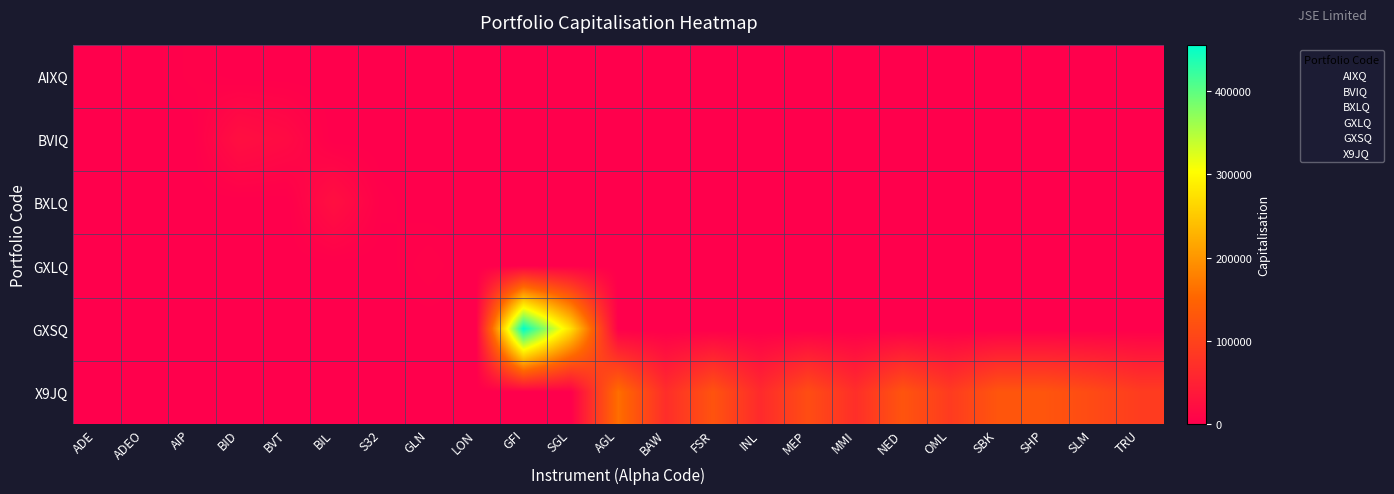

Reading left to right, transcribe all the data shown in this chart.

AIXQ: ADE=548.7	ADEO=14.0	AIP=4369.0	BID=0.0	BVT=0.0	BIL=0.0	S32=0.0	GLN=0.0	LON=0.0	GFI=0.0	SGL=0.0	AGL=0.0	BAW=0.0	FSR=0.0	INL=0.0	MEP=0.0	MMI=0.0	NED=0.0	OML=0.0	SBK=0.0	SHP=0.0	SLM=0.0	TRU=0.0
BVIQ: ADE=0.0	ADEO=0.0	AIP=0.0	BID=23711.0	BVT=16863.0	BIL=0.0	S32=0.0	GLN=0.0	LON=0.0	GFI=0.0	SGL=0.0	AGL=0.0	BAW=0.0	FSR=0.0	INL=0.0	MEP=0.0	MMI=0.0	NED=0.0	OML=0.0	SBK=0.0	SHP=0.0	SLM=0.0	TRU=0.0
BXLQ: ADE=0.0	ADEO=0.0	AIP=0.0	BID=0.0	BVT=0.0	BIL=24148.0	S32=2688.0	GLN=0.0	LON=0.0	GFI=0.0	SGL=0.0	AGL=0.0	BAW=0.0	FSR=0.0	INL=0.0	MEP=0.0	MMI=0.0	NED=0.0	OML=0.0	SBK=0.0	SHP=0.0	SLM=0.0	TRU=0.0
GXLQ: ADE=0.0	ADEO=0.0	AIP=0.0	BID=0.0	BVT=0.0	BIL=0.0	S32=0.0	GLN=5288.0	LON=30.4	GFI=0.0	SGL=0.0	AGL=0.0	BAW=0.0	FSR=0.0	INL=0.0	MEP=0.0	MMI=0.0	NED=0.0	OML=0.0	SBK=0.0	SHP=0.0	SLM=0.0	TRU=0.0
GXSQ: ADE=0.0	ADEO=0.0	AIP=0.0	BID=0.0	BVT=0.0	BIL=0.0	S32=0.0	GLN=0.0	LON=0.0	GFI=455800.0	SGL=272500.0	AGL=0.0	BAW=0.0	FSR=0.0	INL=0.0	MEP=0.0	MMI=0.0	NED=0.0	OML=0.0	SBK=0.0	SHP=0.0	SLM=0.0	TRU=0.0
X9JQ: ADE=0.0	ADEO=0.0	AIP=0.0	BID=0.0	BVT=0.0	BIL=0.0	S32=0.0	GLN=0.0	LON=0.0	GFI=0.0	SGL=0.0	AGL=160831.9	BAW=67969.4	FSR=124102.4	INL=63065.6	MEP=115236.9	MMI=69514.0	NED=125758.8	OML=88414.6	SBK=127227.7	SHP=126667.9	SLM=111067.0	TRU=89784.5